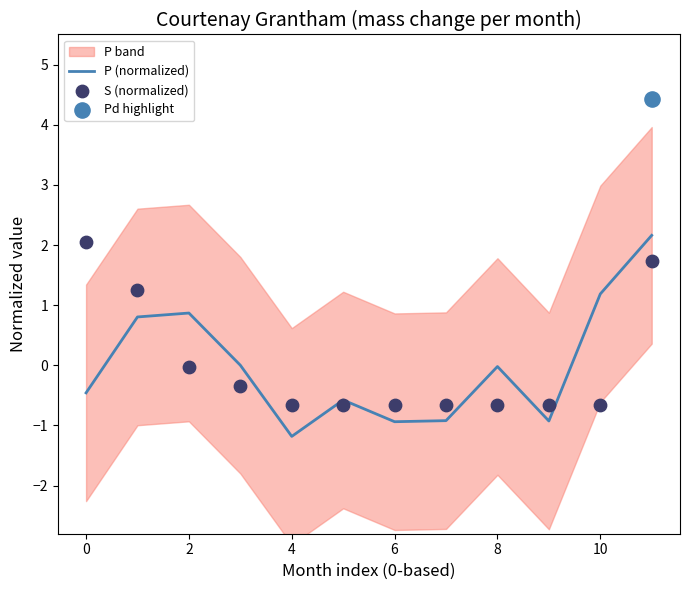

The P (normalized) series shows -0.0 at 8. True or false?

True